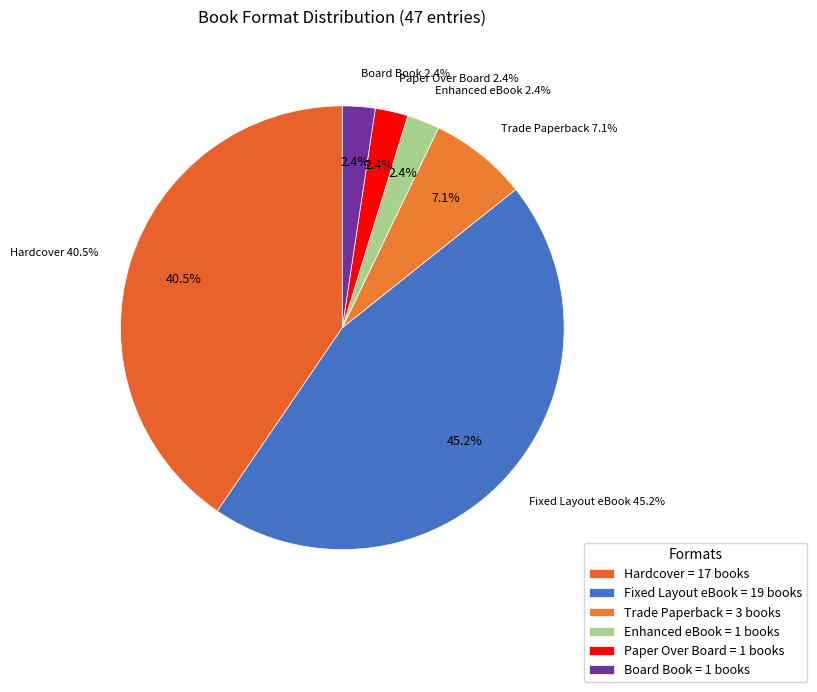

To the nearest percent, what is the combined percentage of Trade Paperback and Paper Over Board?

10%